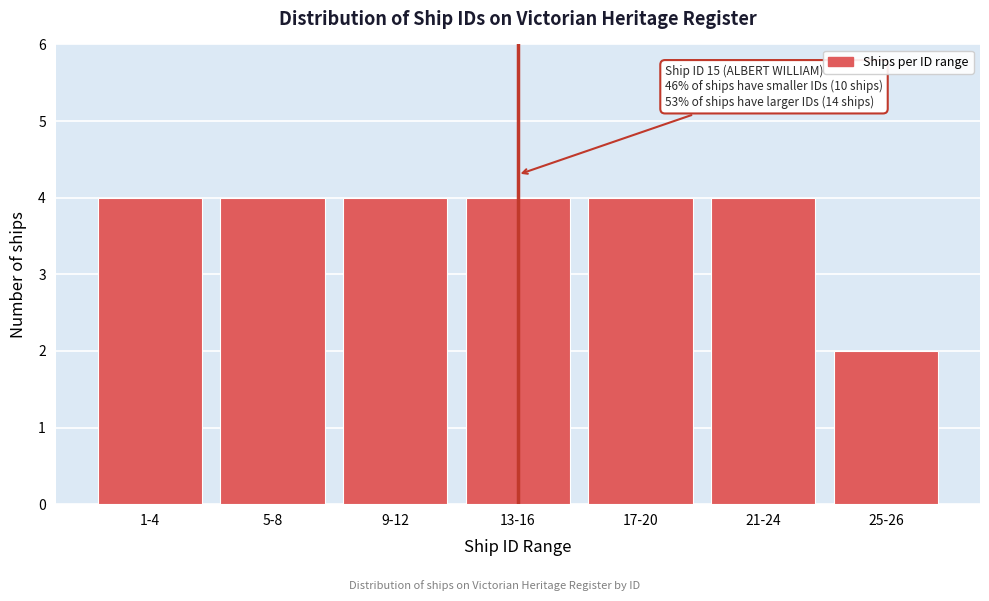

Reading left to right, what are all the values shown in this chart?

1-4=4	5-8=4	9-12=4	13-16=4	17-20=4	21-24=4	25-26=2